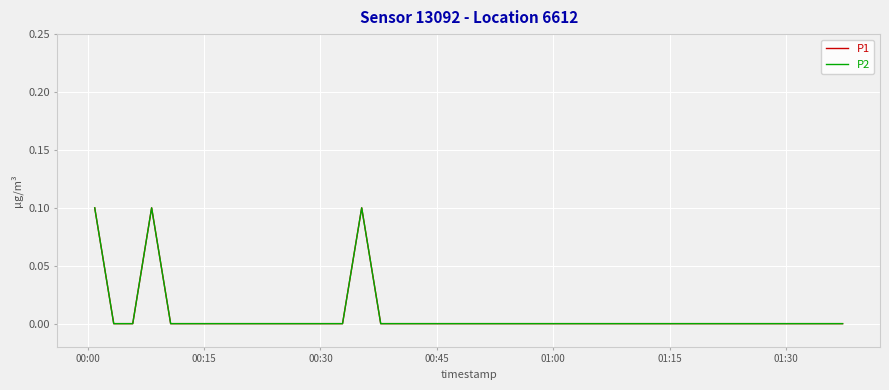

Reading right to left, what are all the values shown in this chart?

P1: 0.0	0.0	0.0	0.0	0.0	0.0	0.0	0.0	0.0	0.0	0.0	0.0	0.0	0.0	0.0	0.0	0.0	0.0	0.0	0.0	0.0	0.0	0.0	0.0	0.0	0.1	0.0	0.0	0.0	0.0	0.0	0.0	0.0	0.0	0.0	0.0	0.1	0.0	0.0	0.1
P2: 0.0	0.0	0.0	0.0	0.0	0.0	0.0	0.0	0.0	0.0	0.0	0.0	0.0	0.0	0.0	0.0	0.0	0.0	0.0	0.0	0.0	0.0	0.0	0.0	0.0	0.1	0.0	0.0	0.0	0.0	0.0	0.0	0.0	0.0	0.0	0.0	0.1	0.0	0.0	0.1